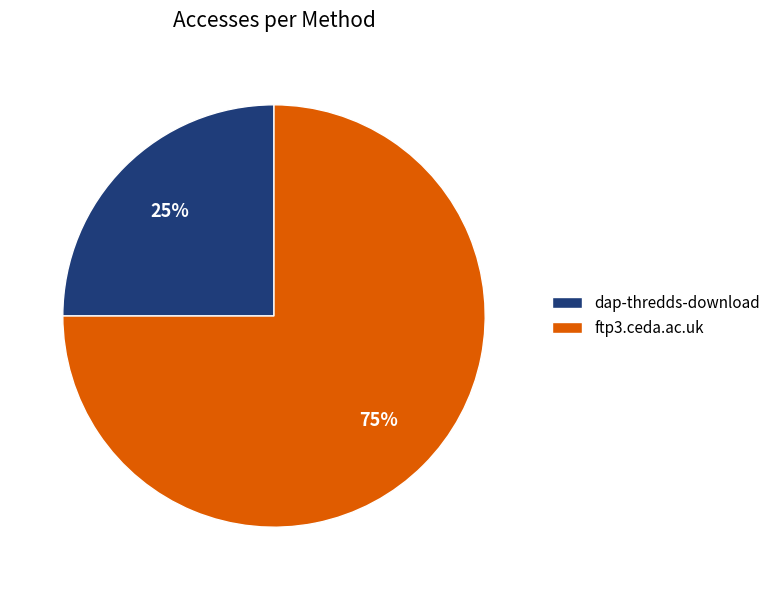

To the nearest percent, what is the average slice percentage?

50%